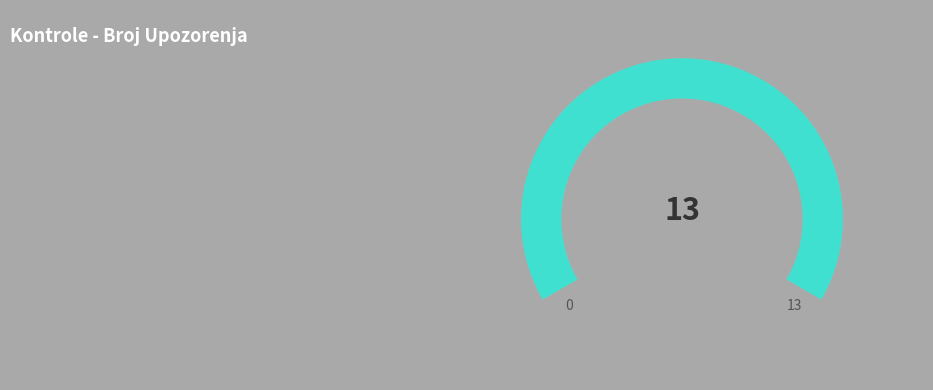

True or false: RAS-F accounts for 1% of the total.

False